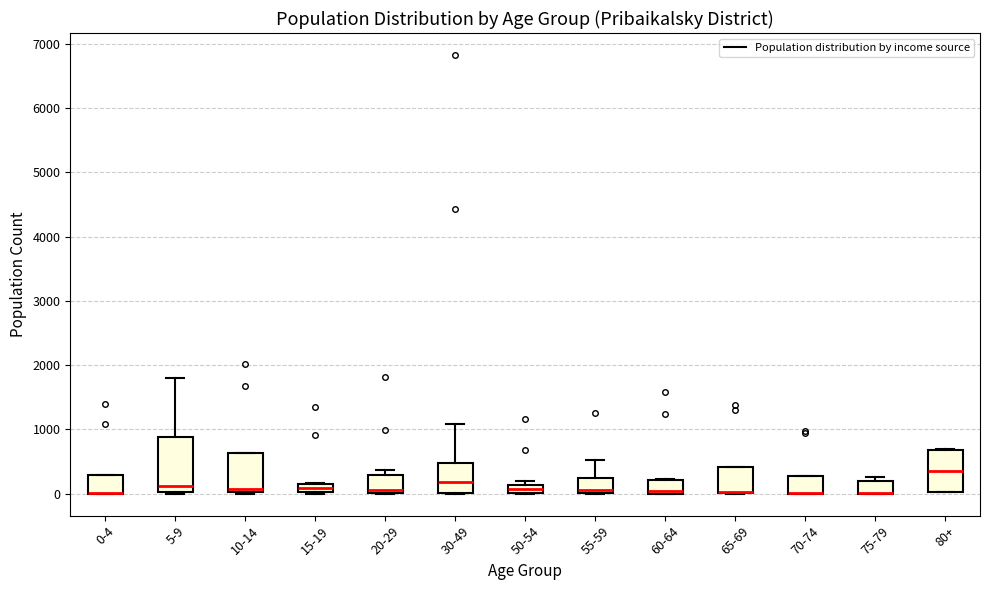

Where does the median line of the box for 5-9 sit on the y-axis? The values are not printed on the chart, so give them approximately, as read against the axis.

100